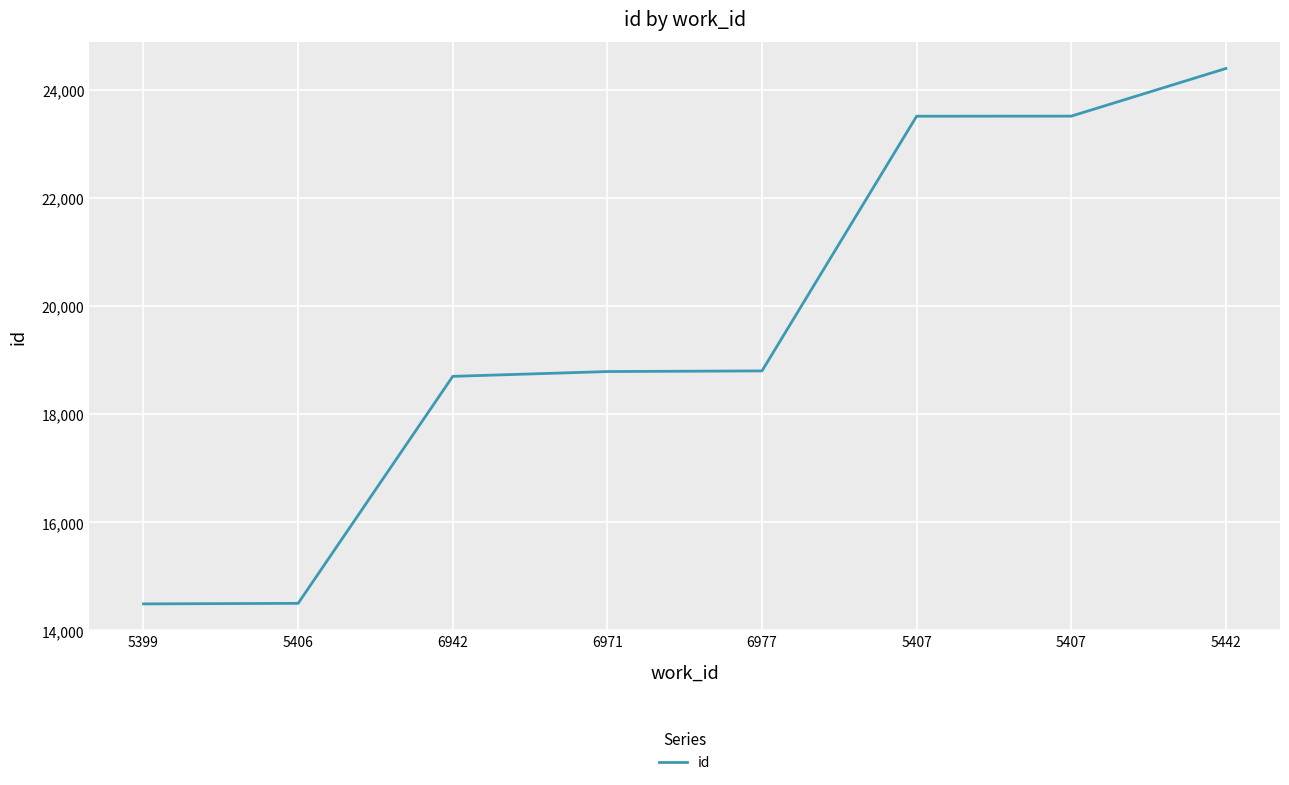

Reading right to left, extract all data points from this chart.

24402	23520	23519	18804	18792	18703	14501	14491